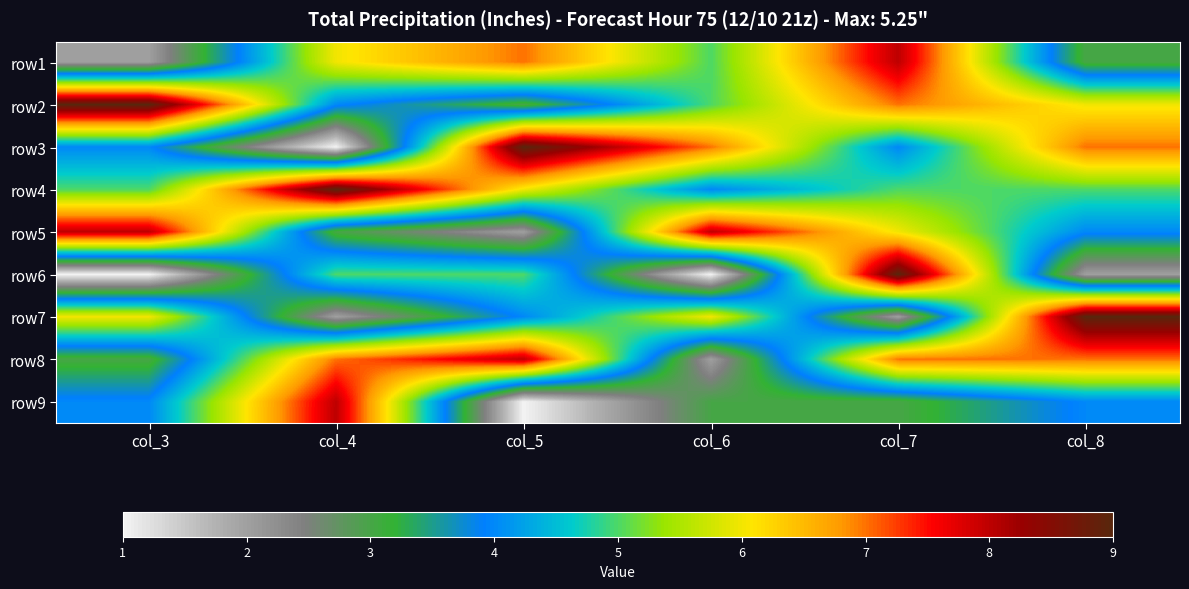

What is the total value across all series at col_6?

41